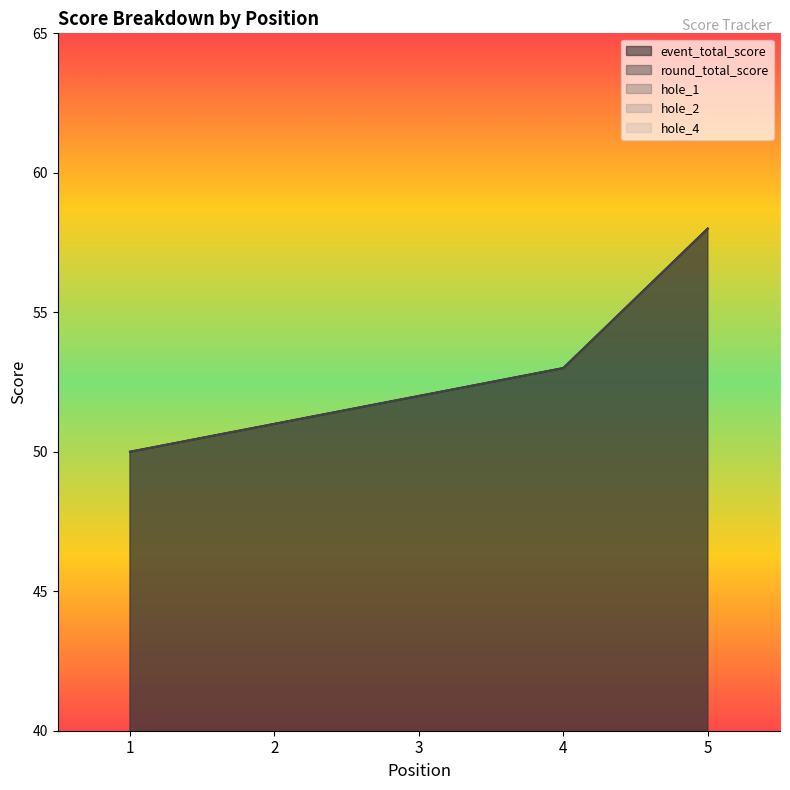

What is the average value of the round_total_score series?

53